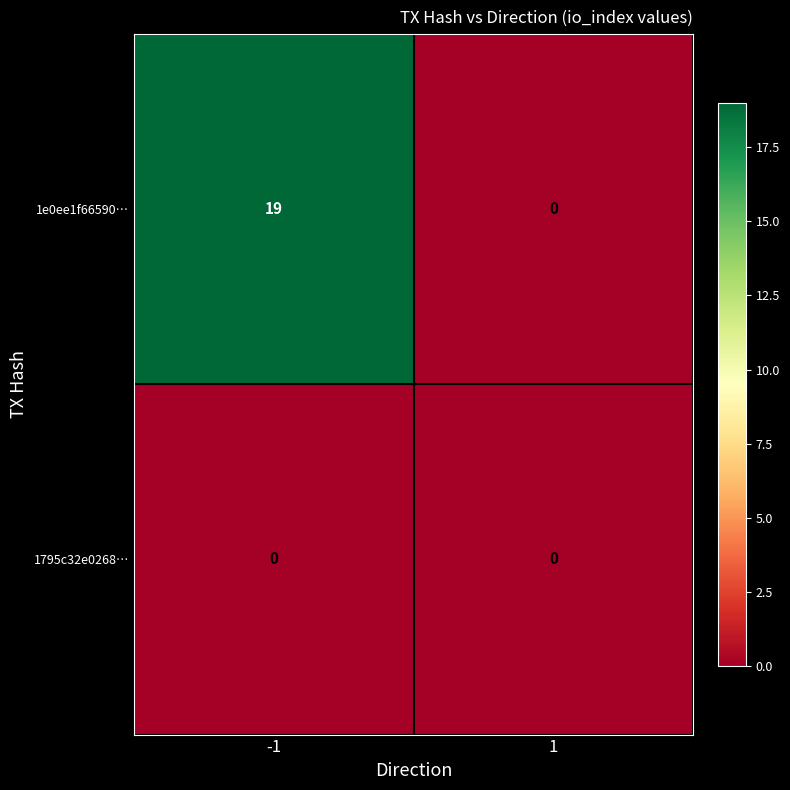

Which series changed the most between -1 and 1?

1e0ee1f66590…